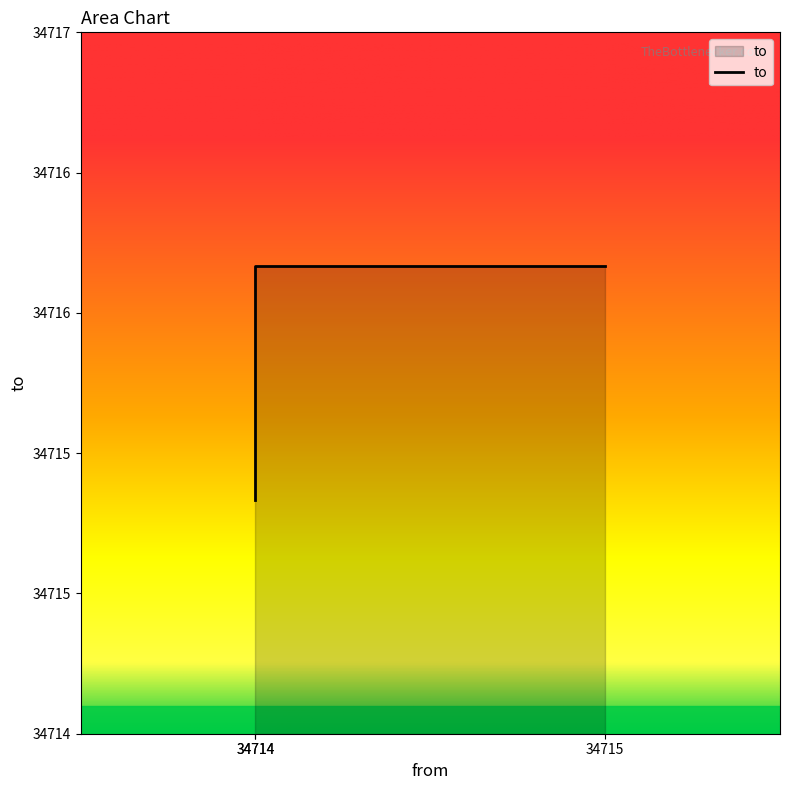

The value at 34714 is 34715. True or false?

True